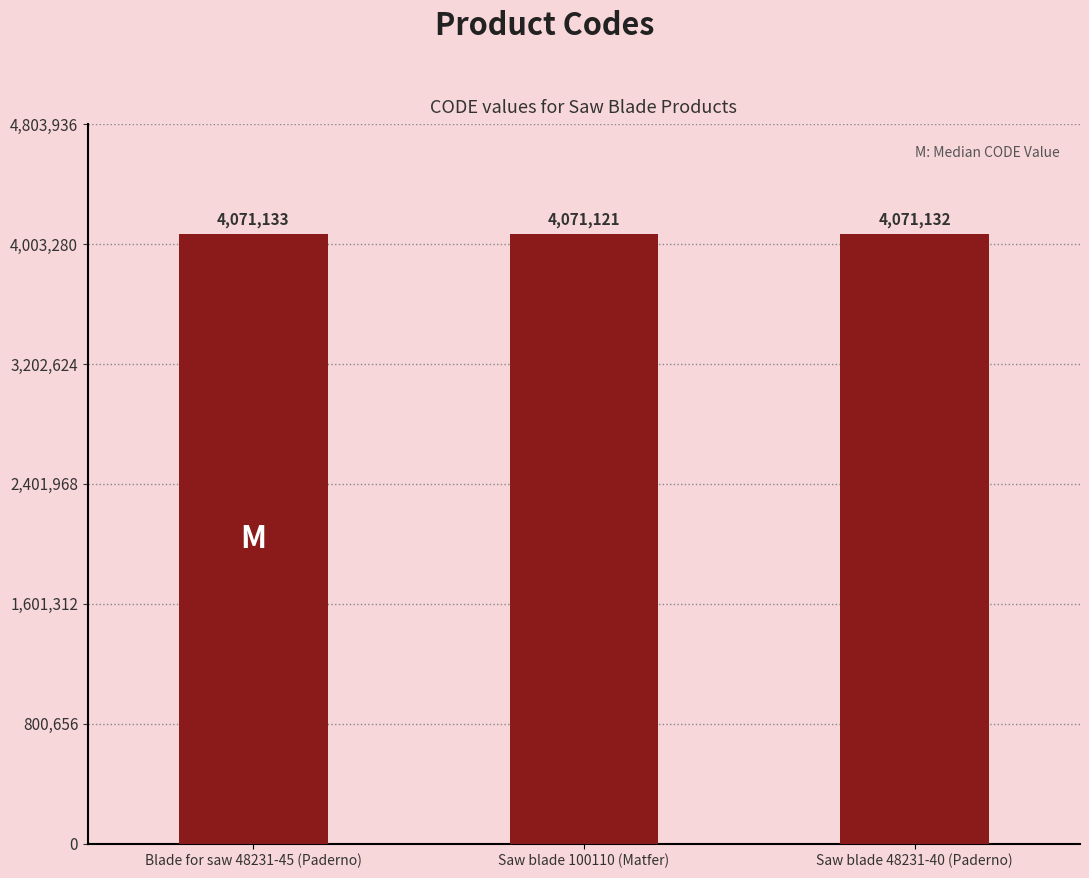

Reading left to right, extract all data points from this chart.

Blade for saw 48231-45 (Paderno)=4071133	Saw blade 100110 (Matfer)=4071121	Saw blade 48231-40 (Paderno)=4071132